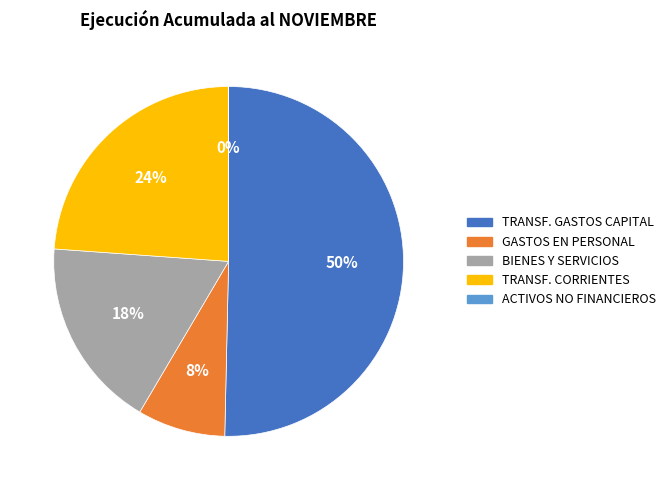

What is the largest slice in the pie chart?

TRANSF. GASTOS CAPITAL